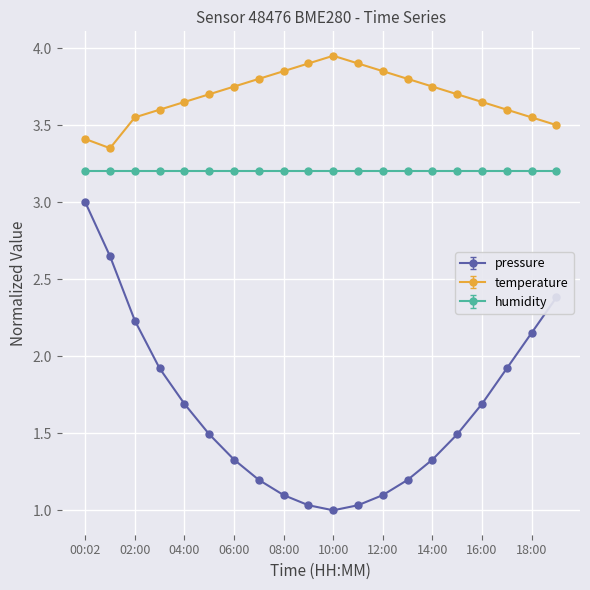

How many interior local valleys does the pressure series have?

1